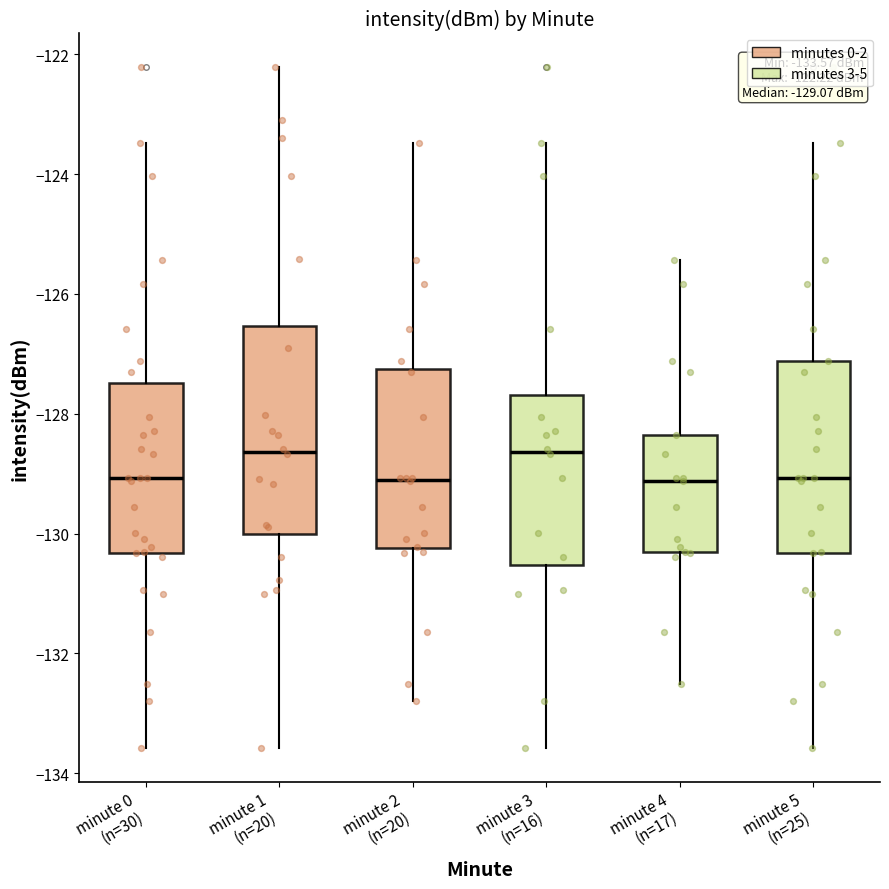

Which box is the tallest, from its lower edge to its upper edge?

minute 1 (n=20)